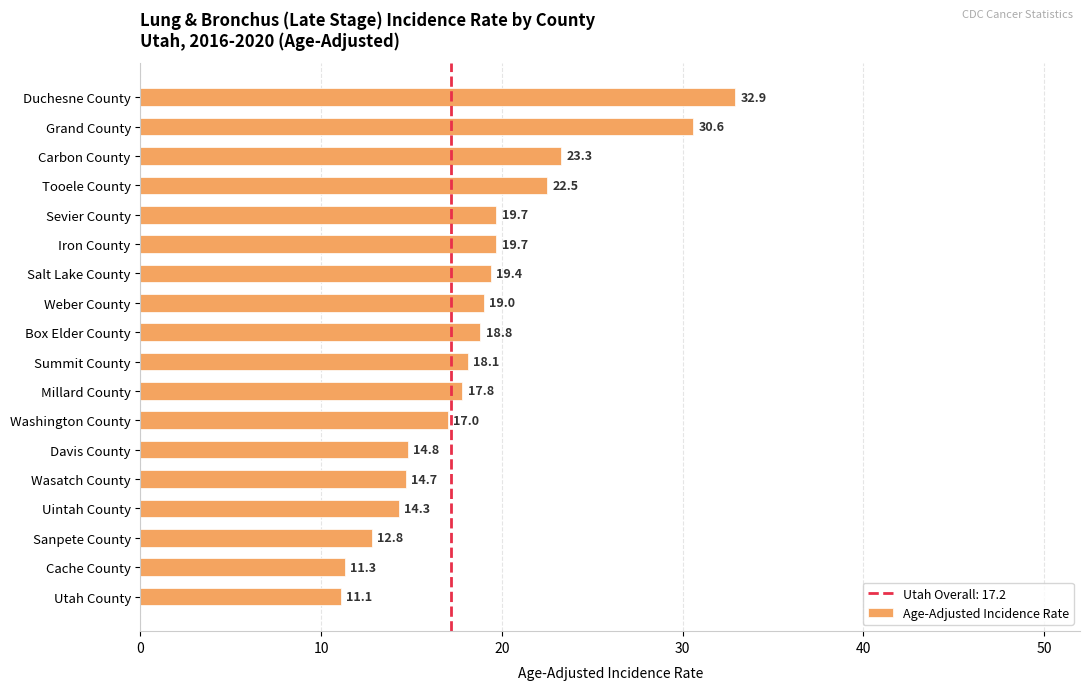

Where is the data nearest to the value 22?

Tooele County